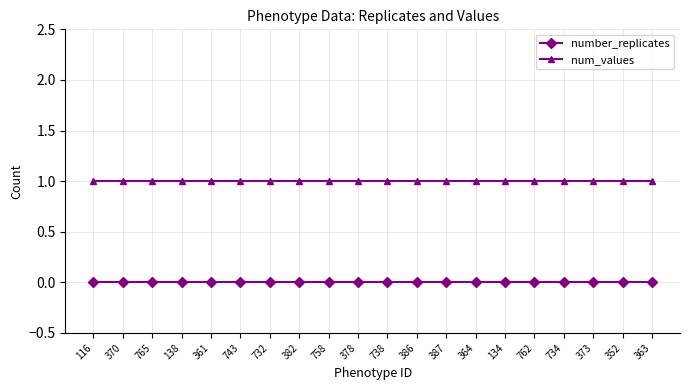

Reading left to right, list all the values displayed in this chart.

number_replicates: 0	0	0	0	0	0	0	0	0	0	0	0	0	0	0	0	0	0	0	0
num_values: 1	1	1	1	1	1	1	1	1	1	1	1	1	1	1	1	1	1	1	1